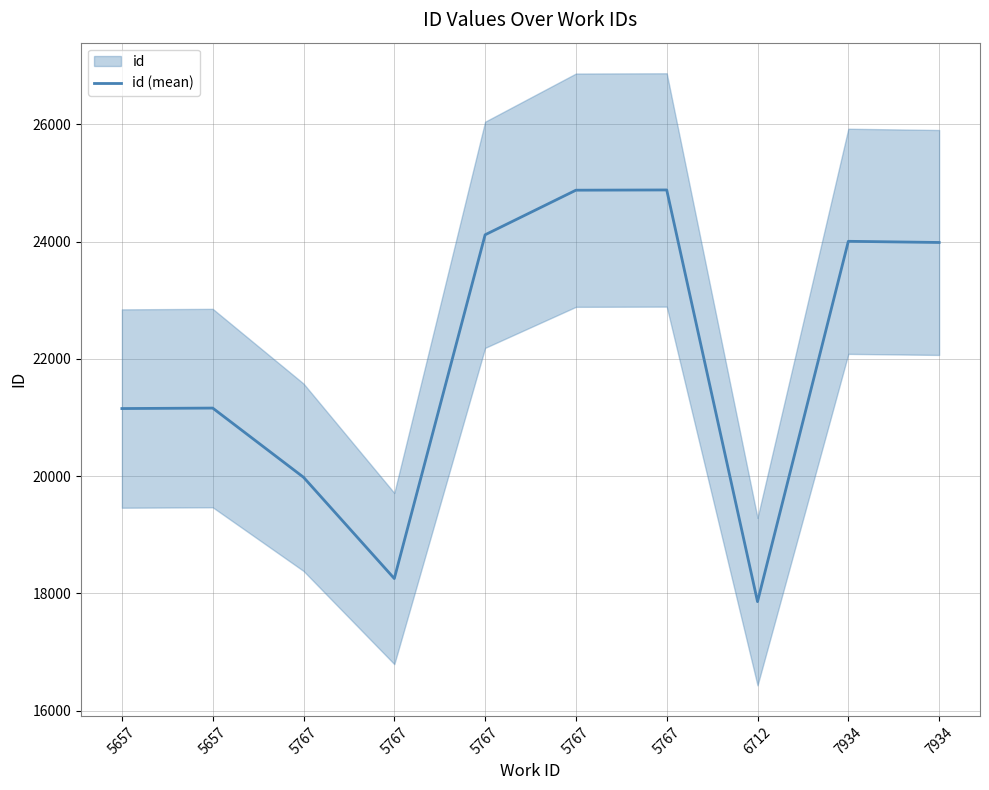

Reading left to right, what are all the values shown in this chart?

5657=21152	5657=21160	5767=19980	5767=18252	5767=24116	5767=24877	5767=24881	6712=17858	7934=24005	7934=23985